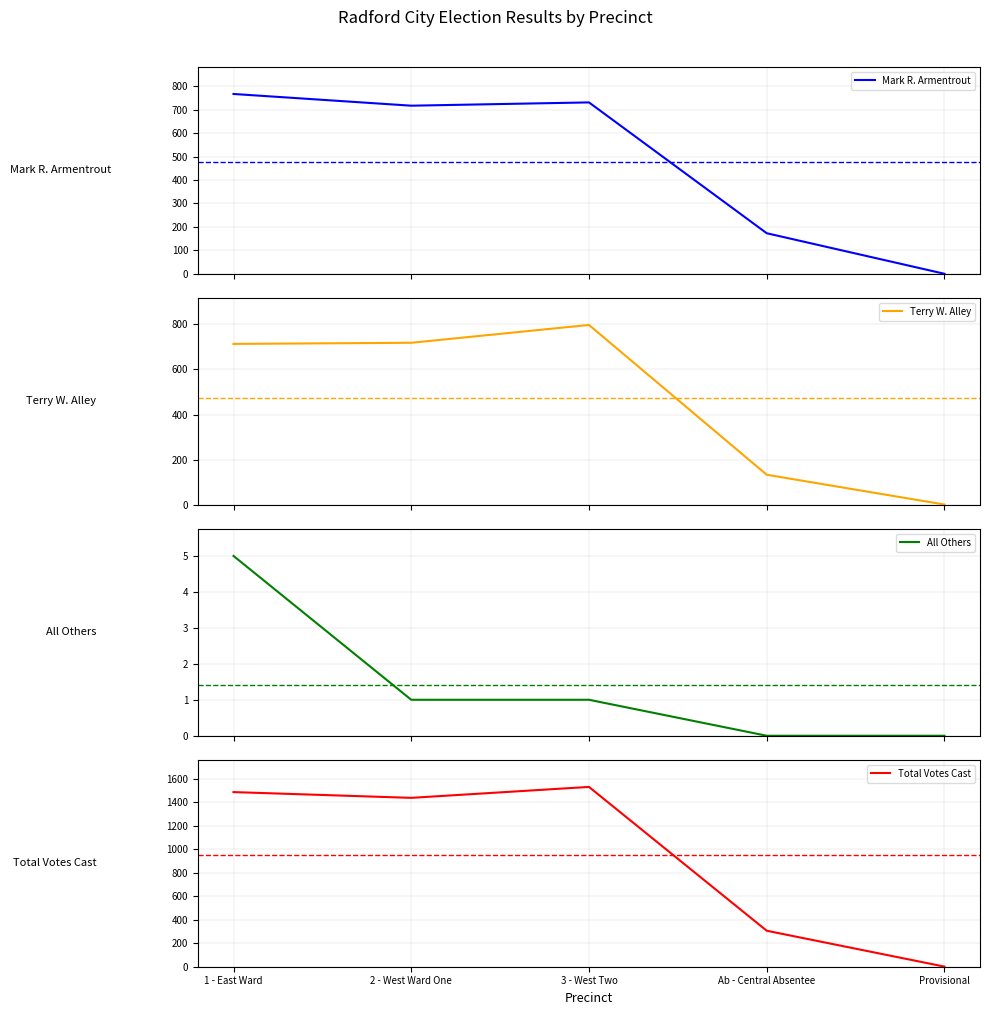

Is this an area chart (filled region under the line)?

No